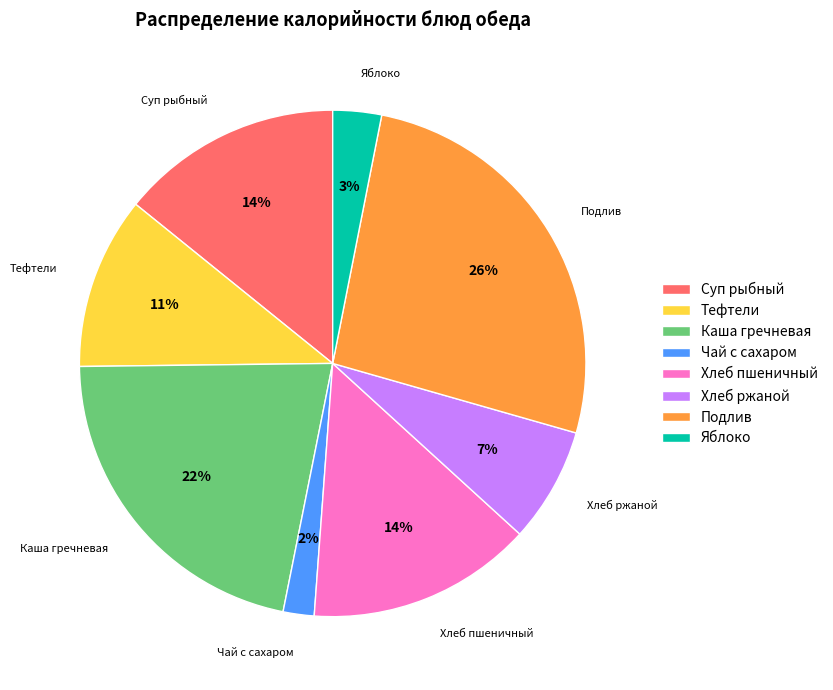

To the nearest percent, what percentage of the pie is Подлив?

26%